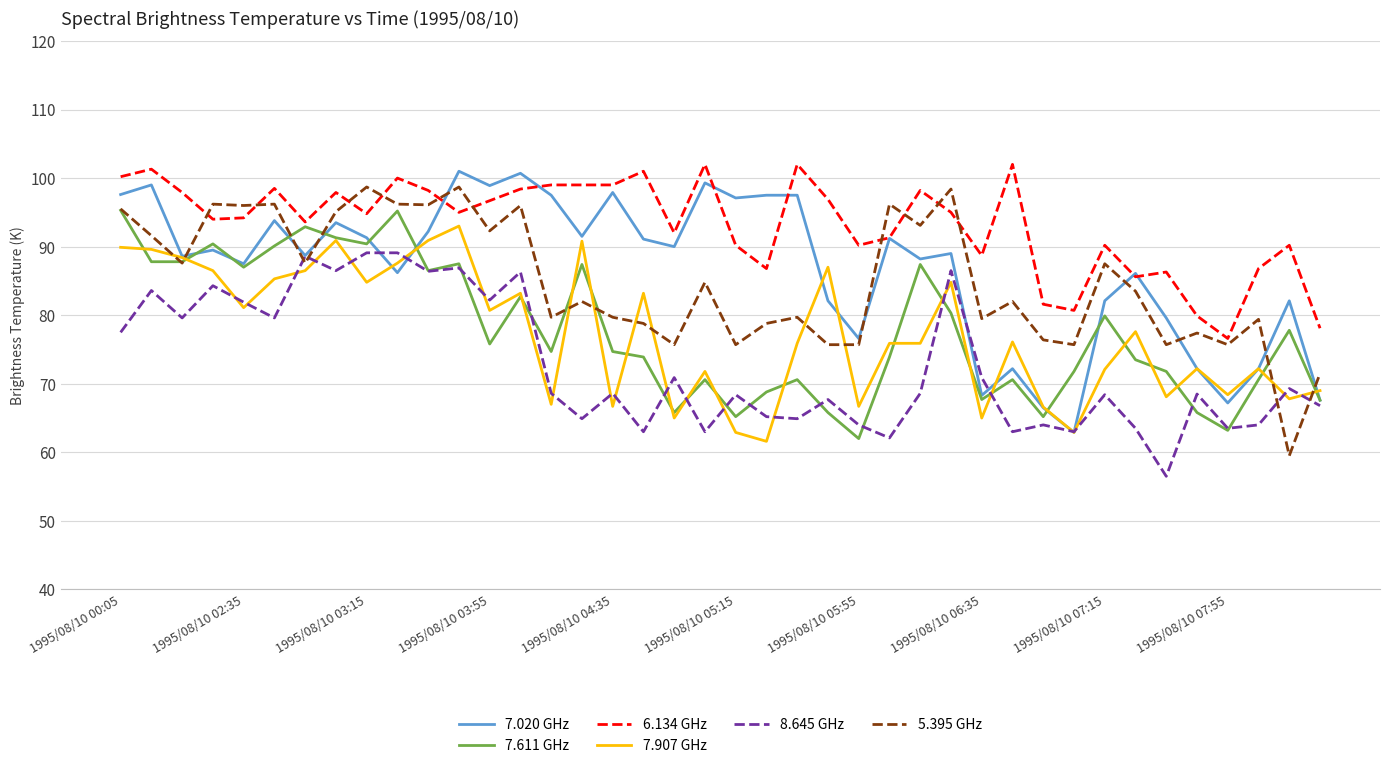

What is the smallest value displayed?

56.5